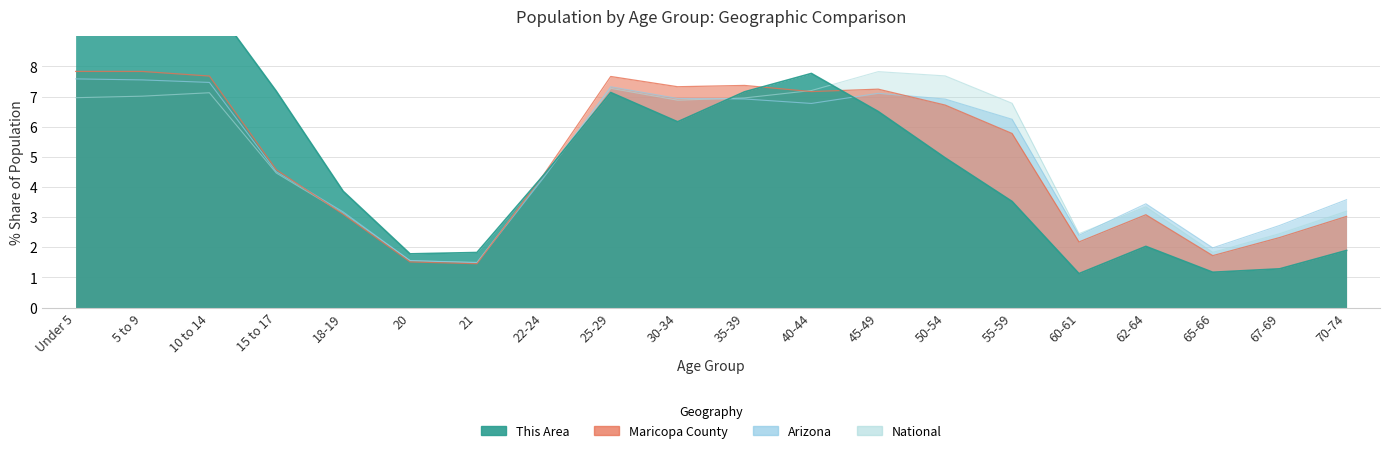

What is the difference between the highest and lowest values at 25-29?

0.5